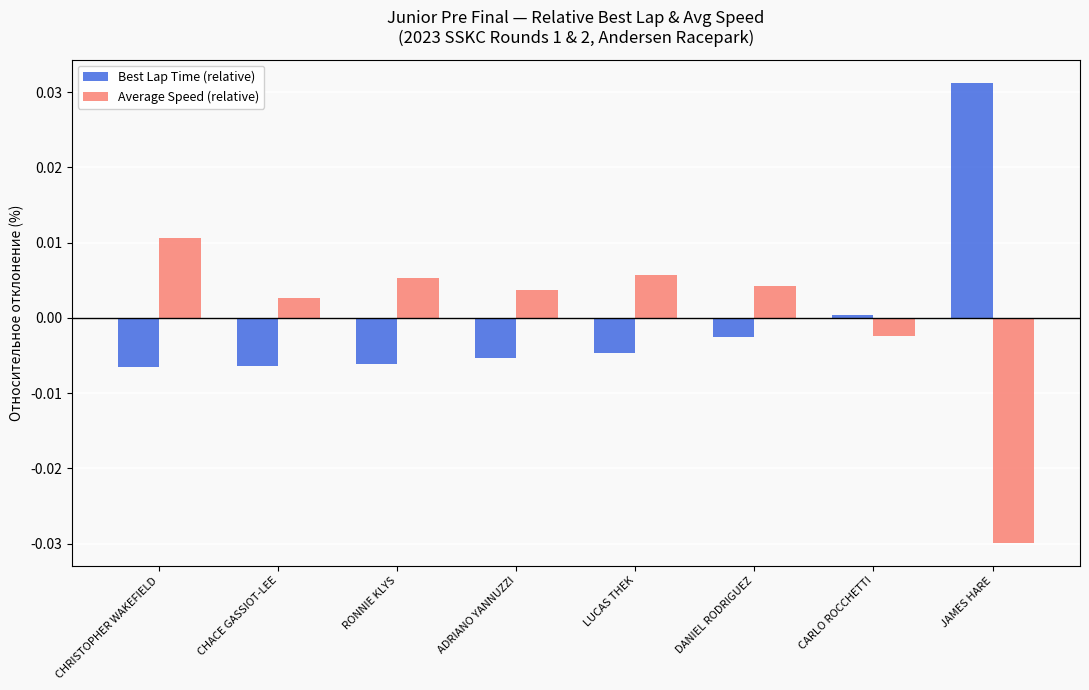

Does the chart contain stacked bars?

No